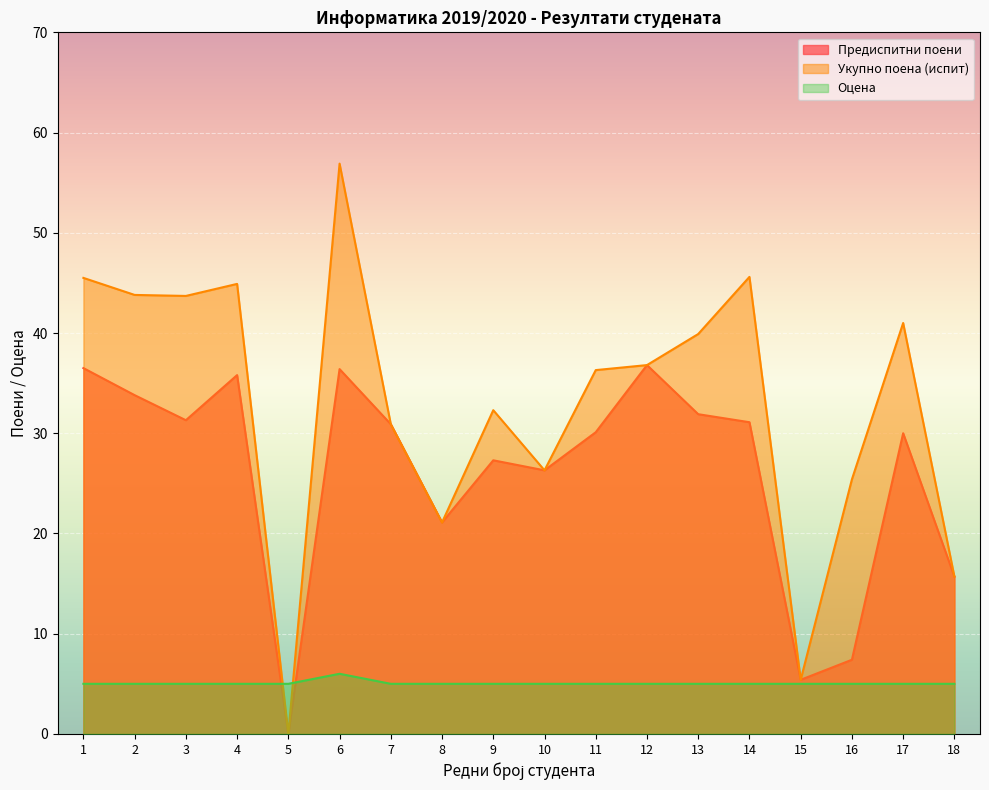

Reading left to right, list all the values displayed in this chart.

Предиспитни поени: 1=36.5	2=33.8	3=31.3	4=35.8	5=0.0	6=36.4	7=30.9	8=21.1	9=27.3	10=26.3	11=30.1	12=36.8	13=31.9	14=31.1	15=5.4	16=7.4	17=30.0	18=15.7
Укупно поена (испит): 1=45.5	2=43.8	3=43.7	4=44.9	5=0.0	6=56.9	7=30.9	8=21.1	9=32.3	10=26.3	11=36.3	12=36.8	13=39.9	14=45.6	15=5.4	16=25.4	17=41.0	18=15.7
Оцена: 1=5.0	2=5.0	3=5.0	4=5.0	5=5.0	6=6.0	7=5.0	8=5.0	9=5.0	10=5.0	11=5.0	12=5.0	13=5.0	14=5.0	15=5.0	16=5.0	17=5.0	18=5.0